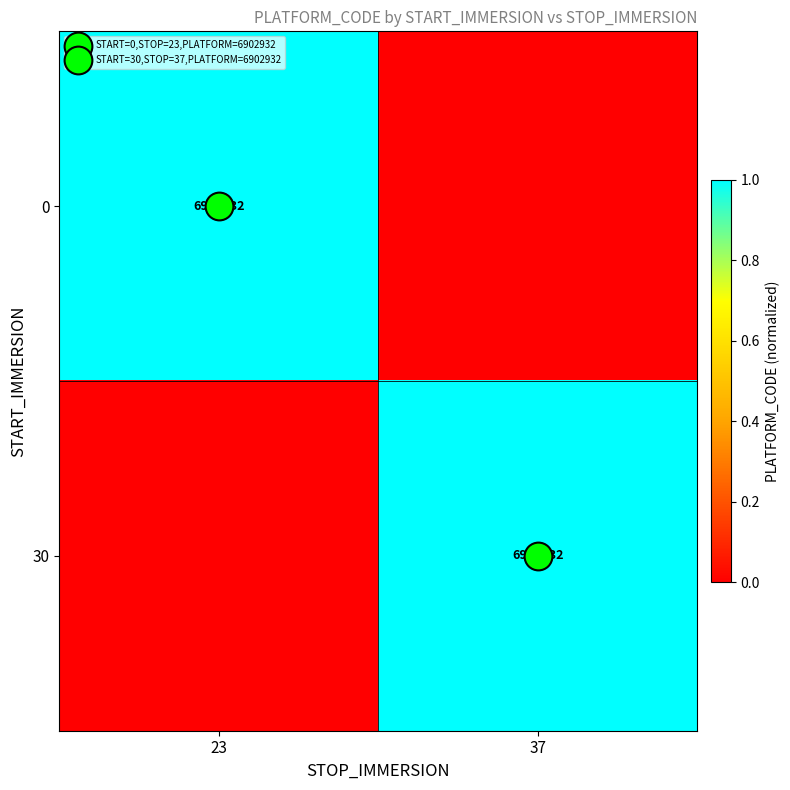

At 23, list the series in order from largest to smallest.

0, 30